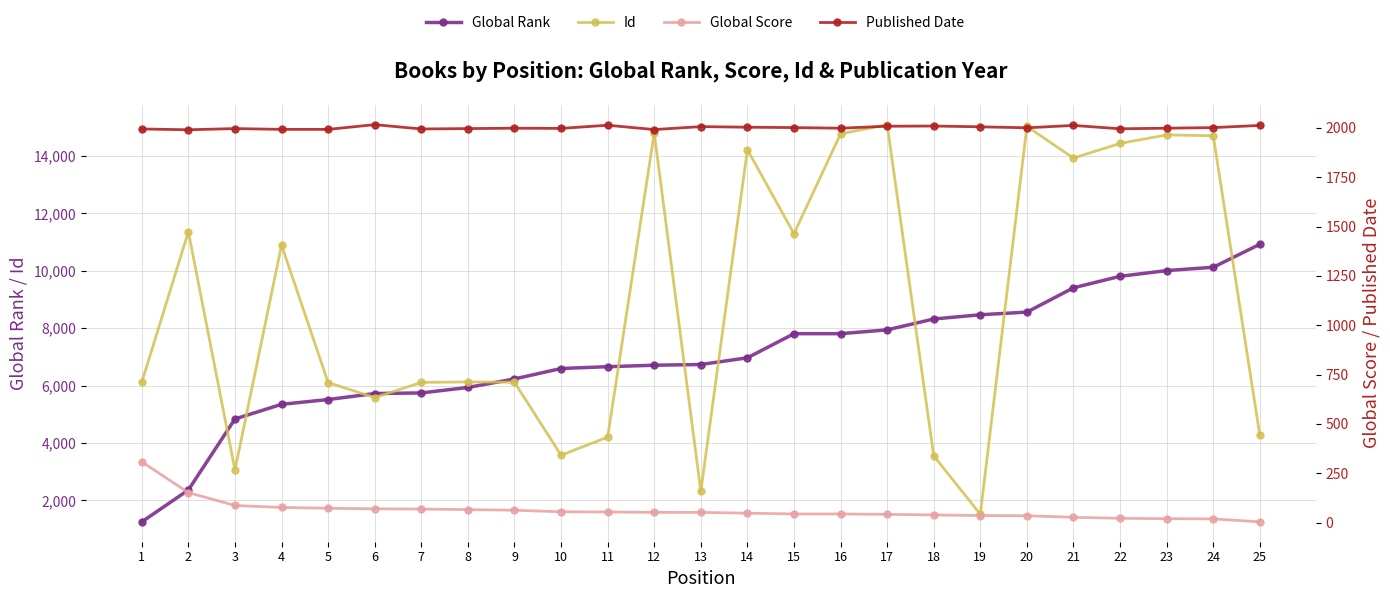

Which series ends up on top after the final intersection of Global Rank and Id?

Global Rank